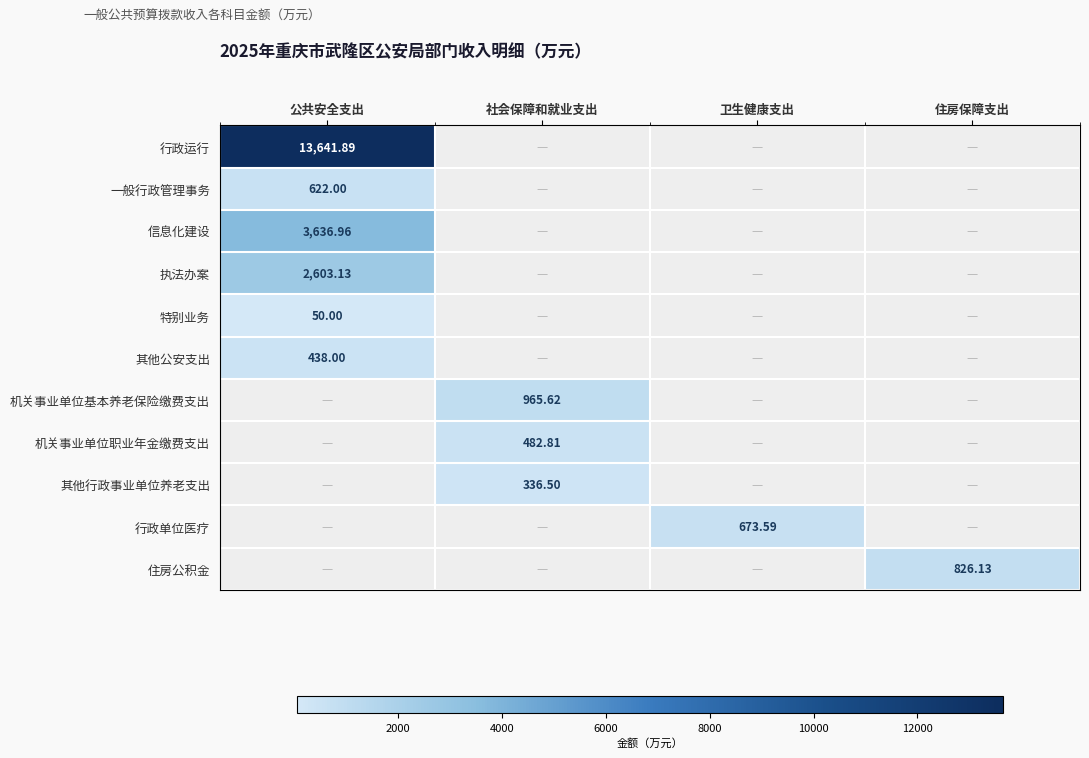

How many distinct data groups are displayed?

11